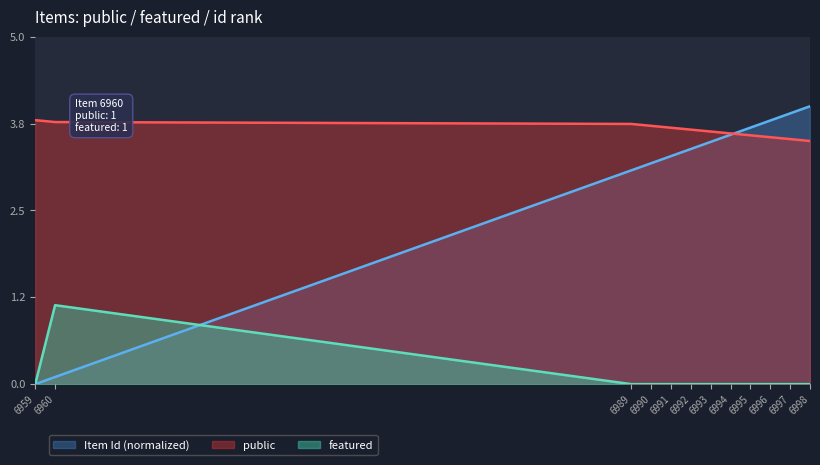

What is the difference between the highest and lowest values at 6993?

3.5